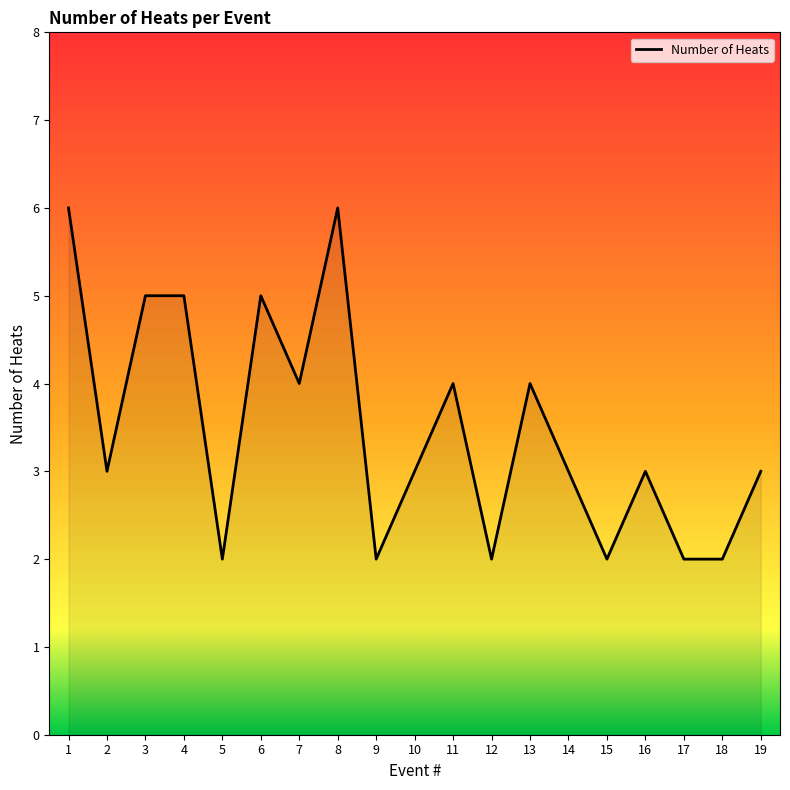

Is it true that the value at 6 is 1?

False